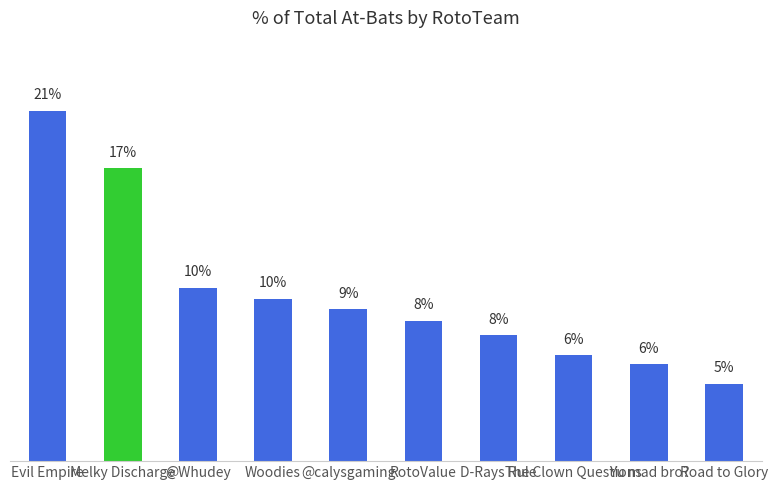

Does the chart contain any negative values?

No